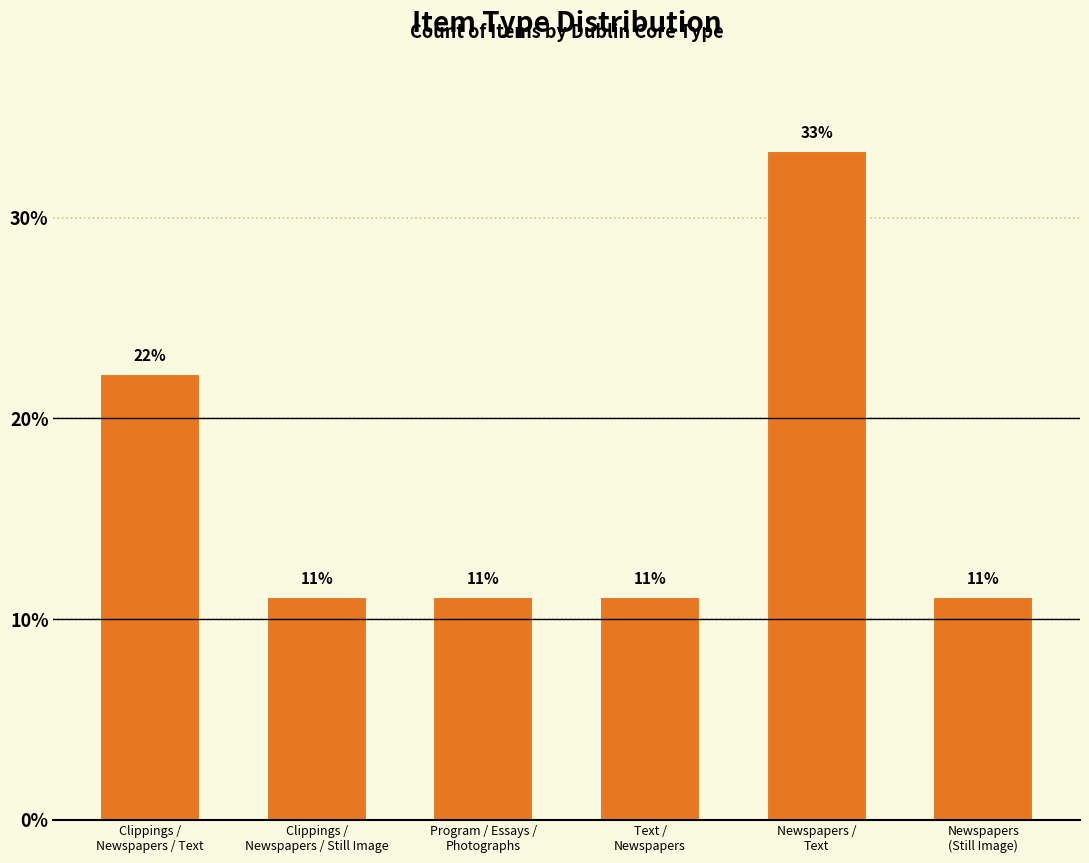

Which has a higher value, Program / Essays /
Photographs or Clippings /
Newspapers / Still Image?

Program / Essays /
Photographs